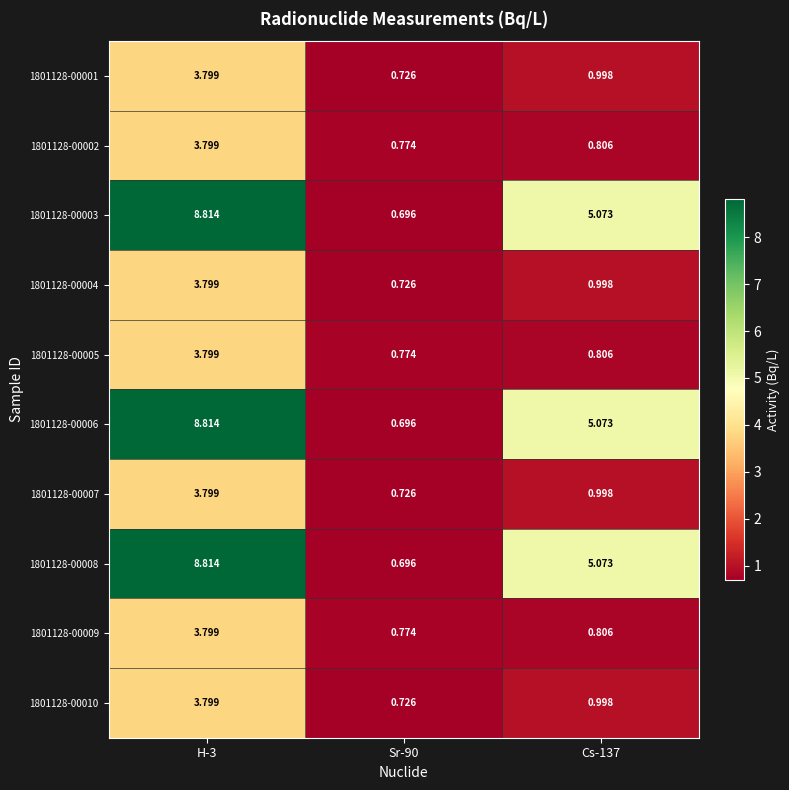

Is the value of 1801128-00005 at Cs-137 greater than the value of 1801128-00010 at H-3?

No